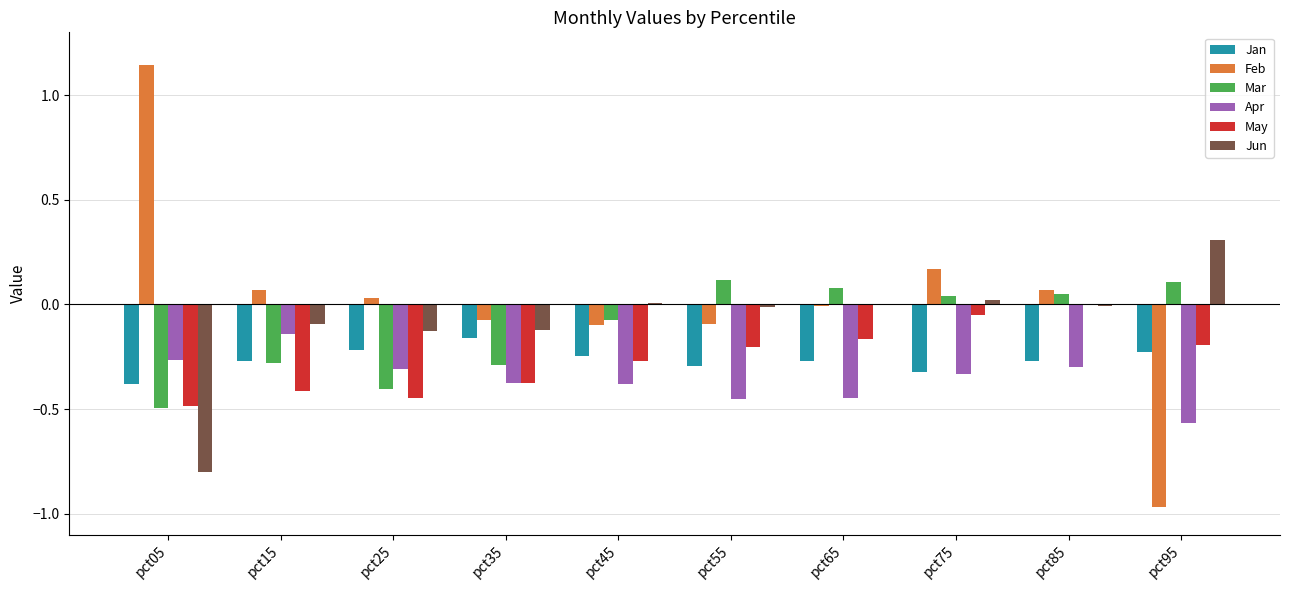

Between pct15 and pct85, which series saw the biggest shift?

May